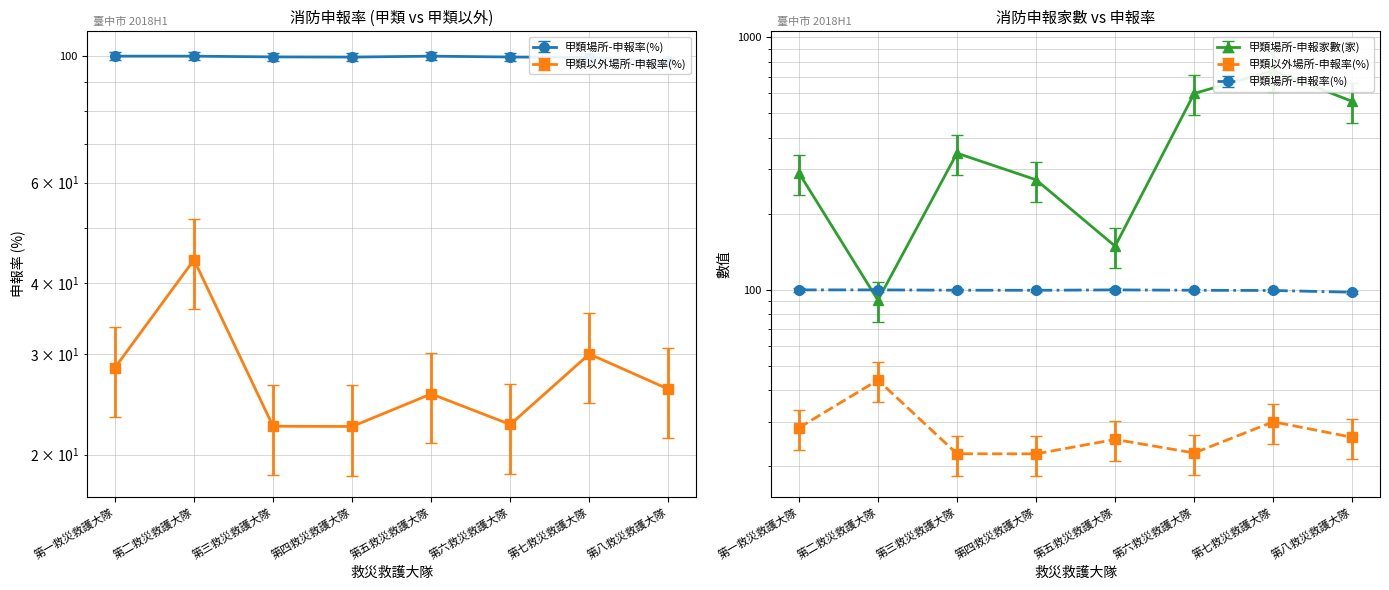

List the labels in order of 甲類以外場所-申報率(%) value, largest first.

第二救災救護大隊, 第七救災救護大隊, 第一救災救護大隊, 第八救災救護大隊, 第五救災救護大隊, 第六救災救護大隊, 第三救災救護大隊, 第四救災救護大隊